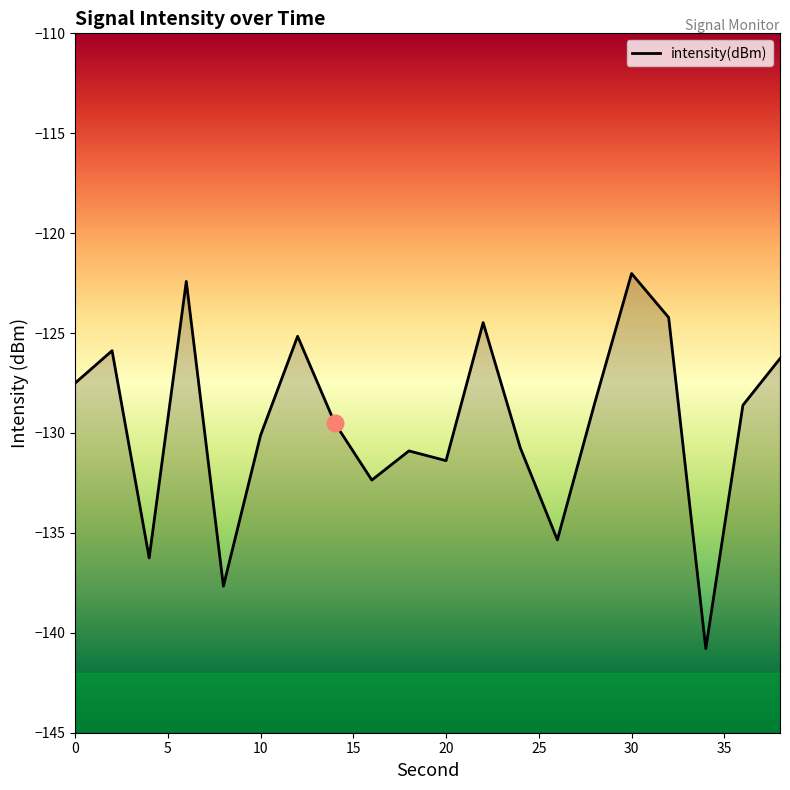

How many lines are shown in the chart?

1